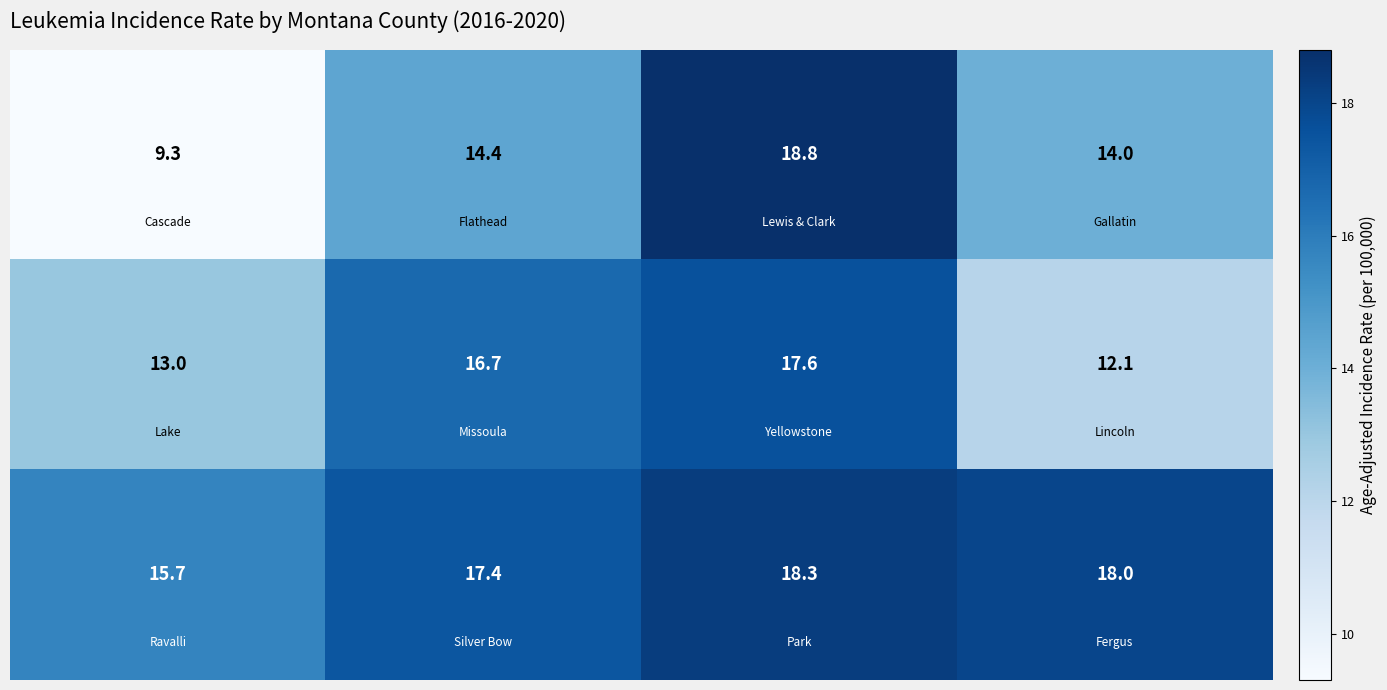

What is the maximum value shown in the chart?

18.8